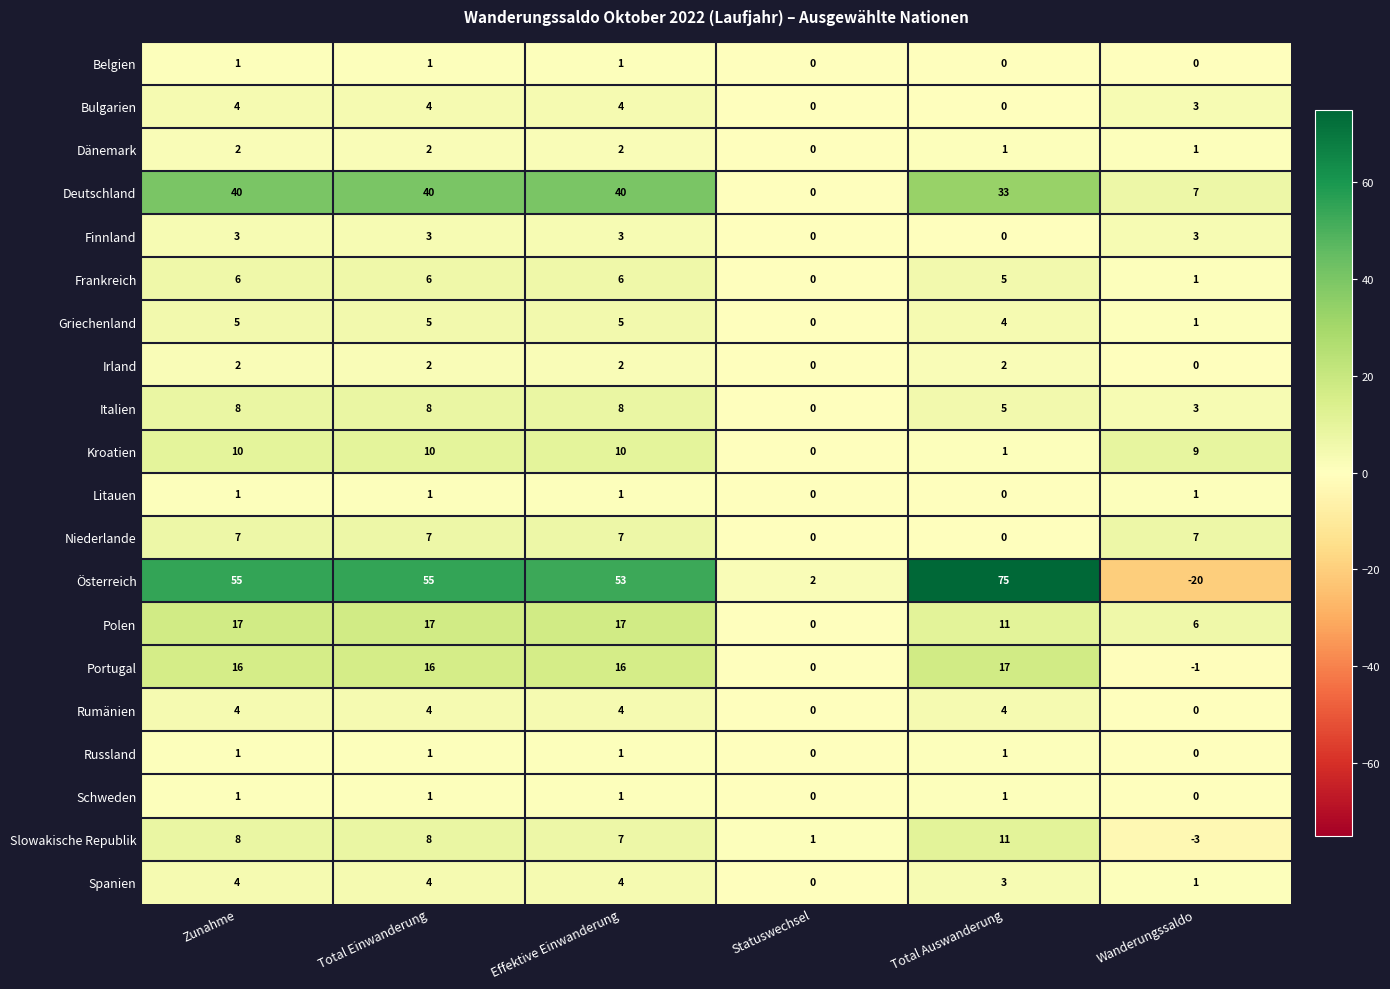

What is the sum of all Kroatien values?

40